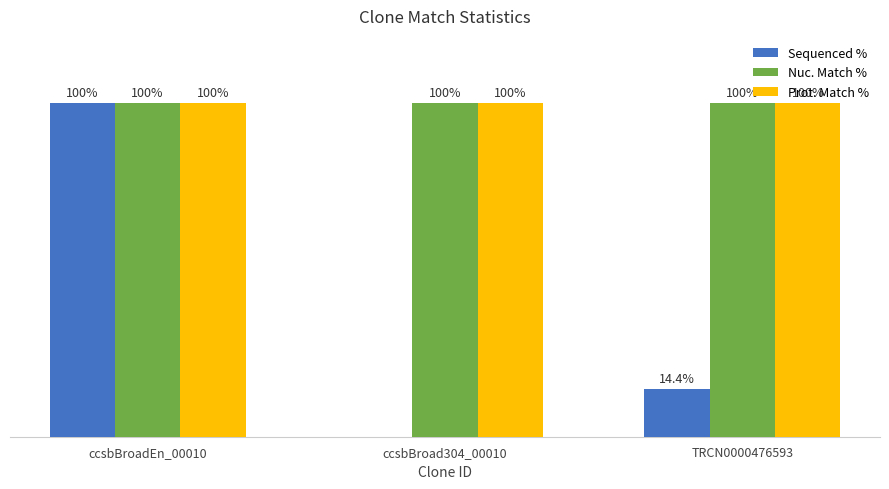

Where does the Sequenced % series first go above 14?

ccsbBroadEn_00010